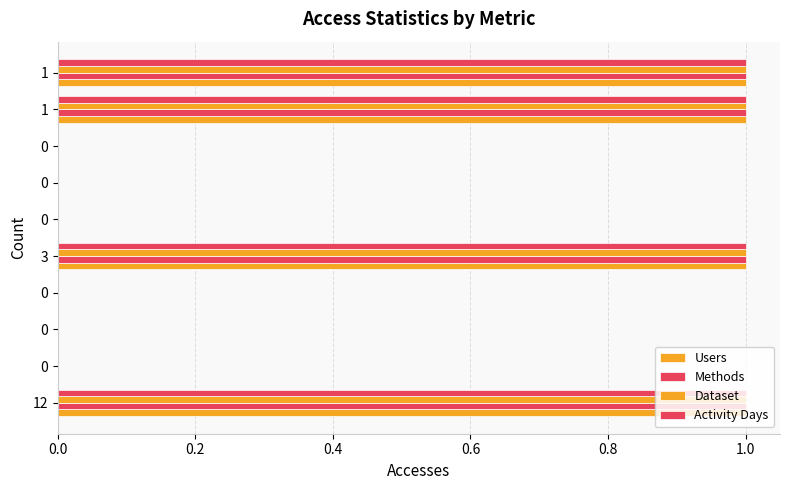

Count the number of data series in this chart.

4